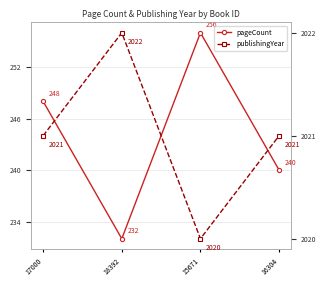

Between 17000 and 18392, which series saw the biggest shift?

pageCount